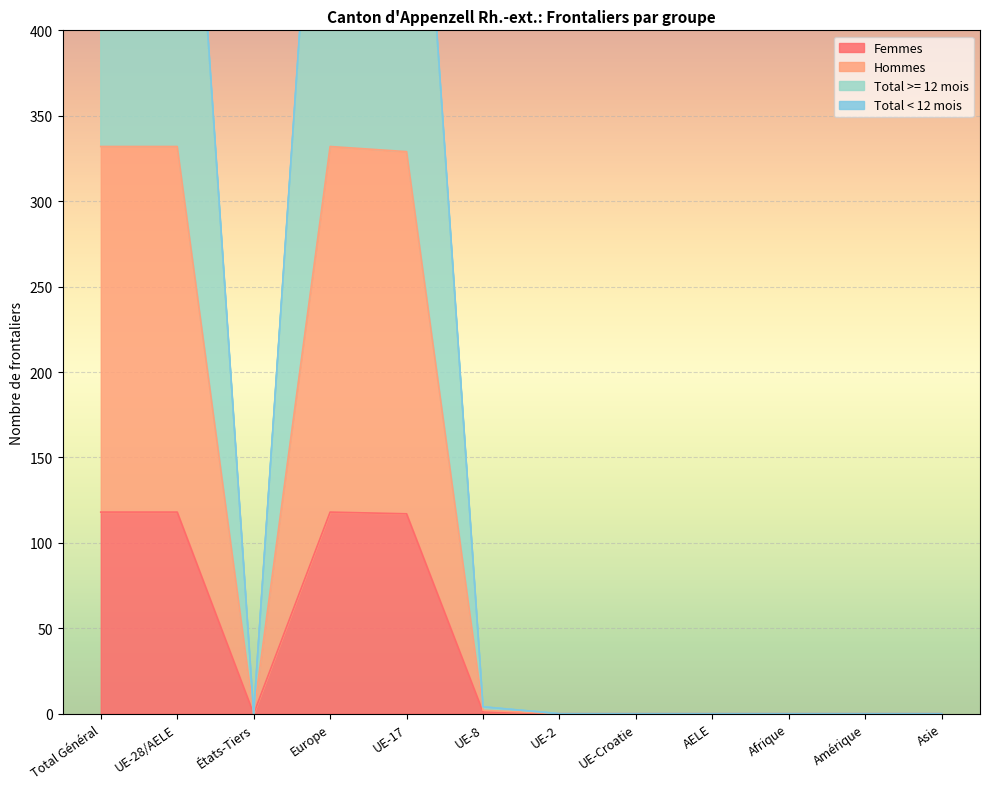

Reading left to right, what are all the values shown in this chart?

Femmes: 118	118	0	118	117	1	0	0	0	0	0	0
Hommes: 332	332	0	332	329	2	0	0	0	0	0	0
Total >= 12 mois: 662	662	0	662	656	4	0	0	0	0	0	0
Total < 12 mois: 664	664	0	664	658	4	0	0	0	0	0	0